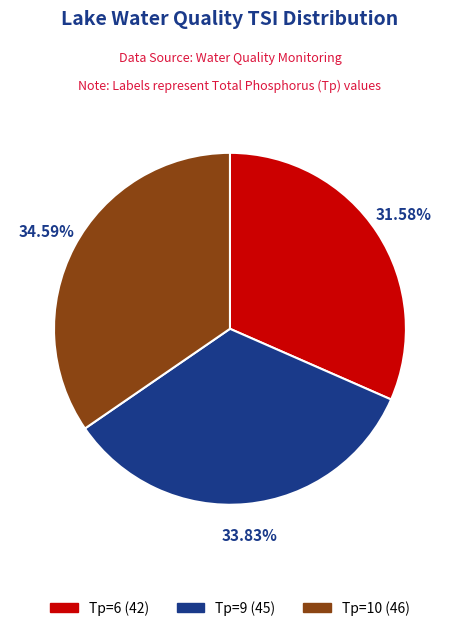

Approximately how many times larger is the value at Tp=10 (46) compared to Tp=6 (42)?

1.1